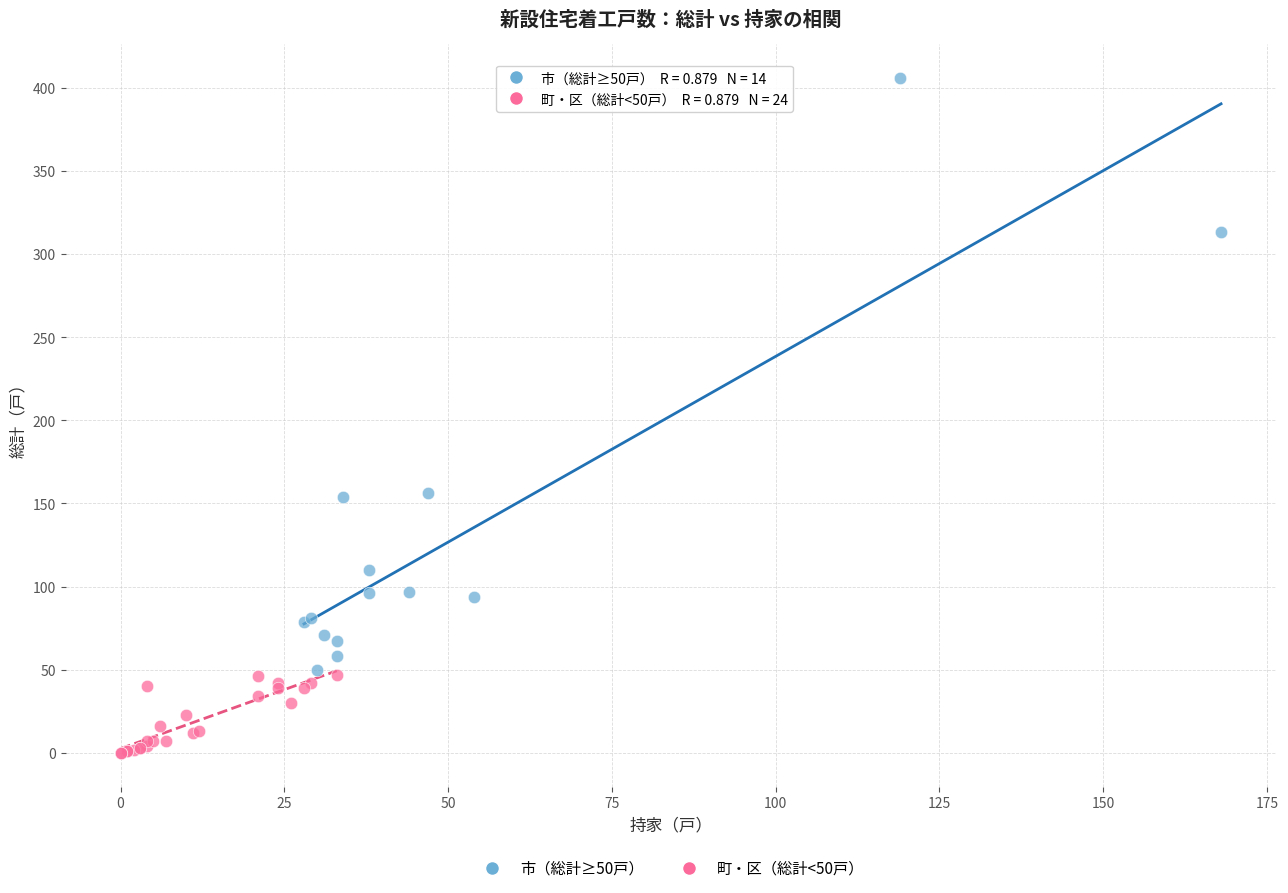

Which series has the largest Y range (max minus min)?

市（総計≥50戸）